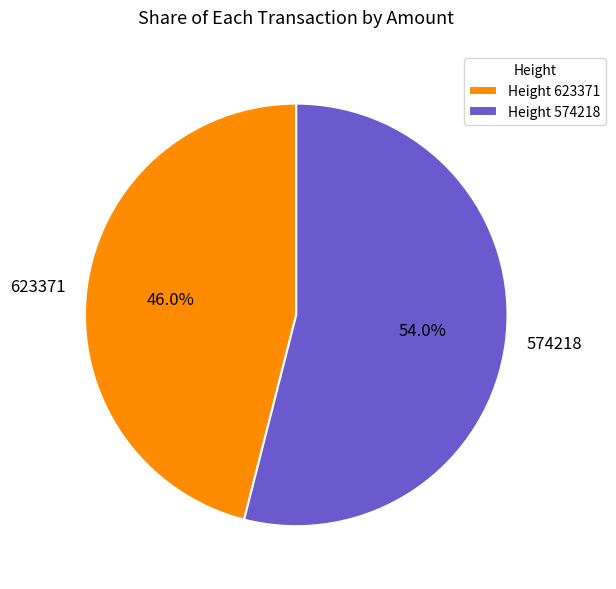

True or false: 574218 accounts for 54% of the total.

True